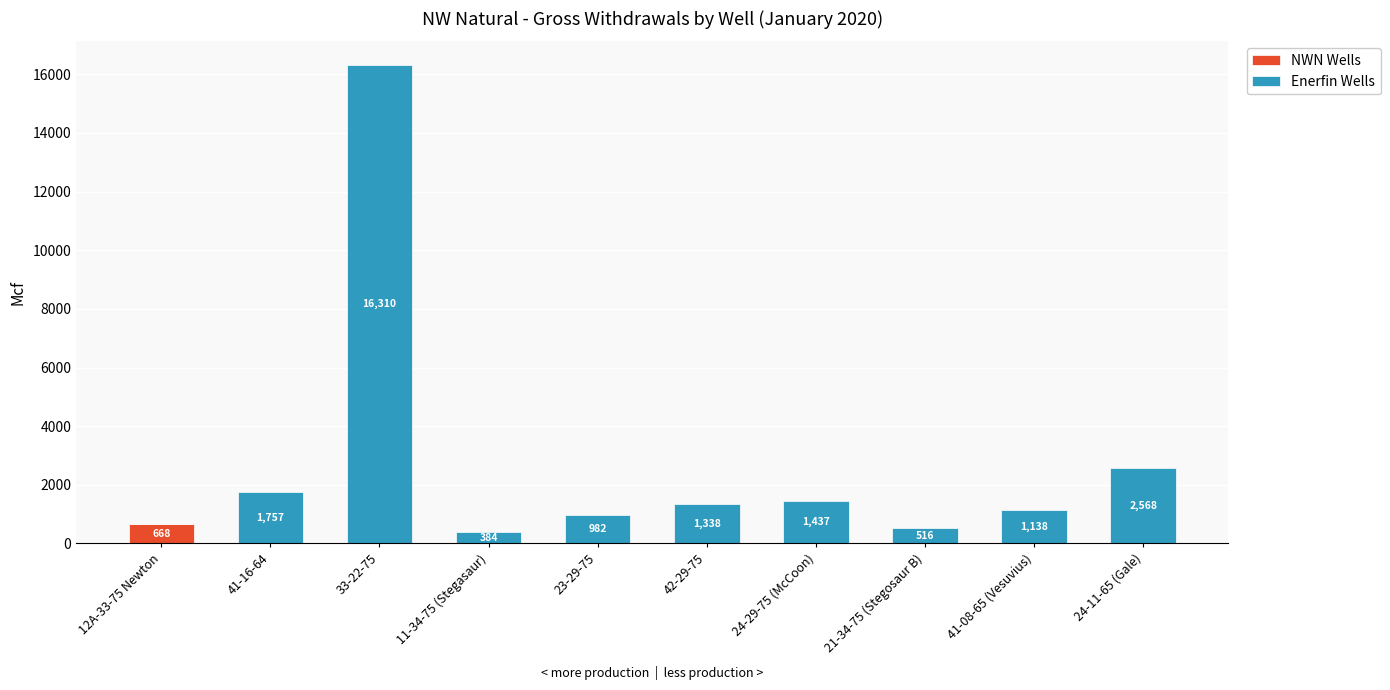

The value of NWN Wells at 23-29-75 is 0.0. True or false?

True